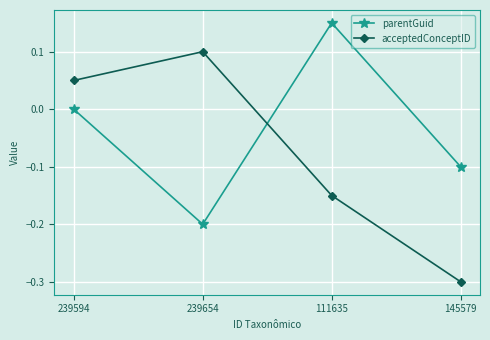

What is the difference between the second highest and minimum values in the parentGuid series?

0.2